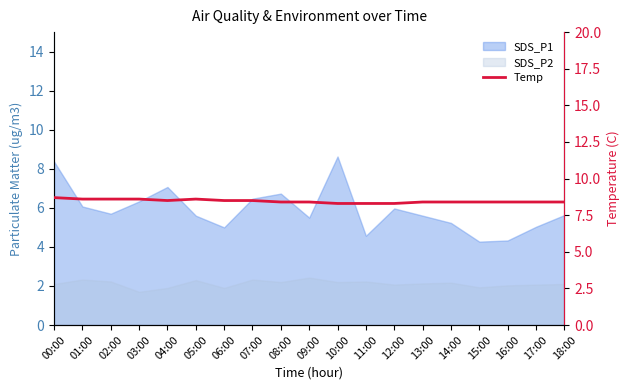

What is the average value?

8.5